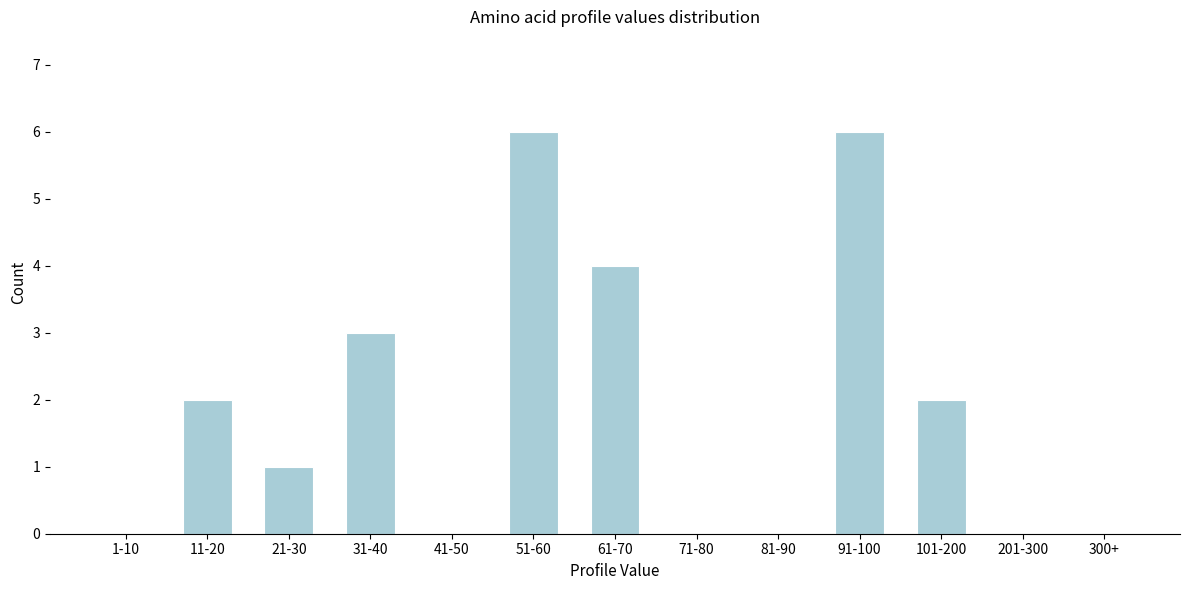

Reading left to right, what are all the values shown in this chart?

1-10=0	11-20=2	21-30=1	31-40=3	41-50=0	51-60=6	61-70=4	71-80=0	81-90=0	91-100=6	101-200=2	201-300=0	300+=0